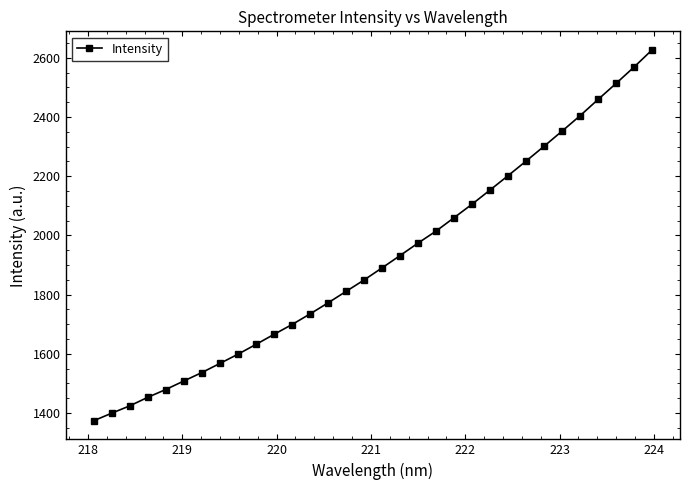

How many lines are shown in the chart?

1